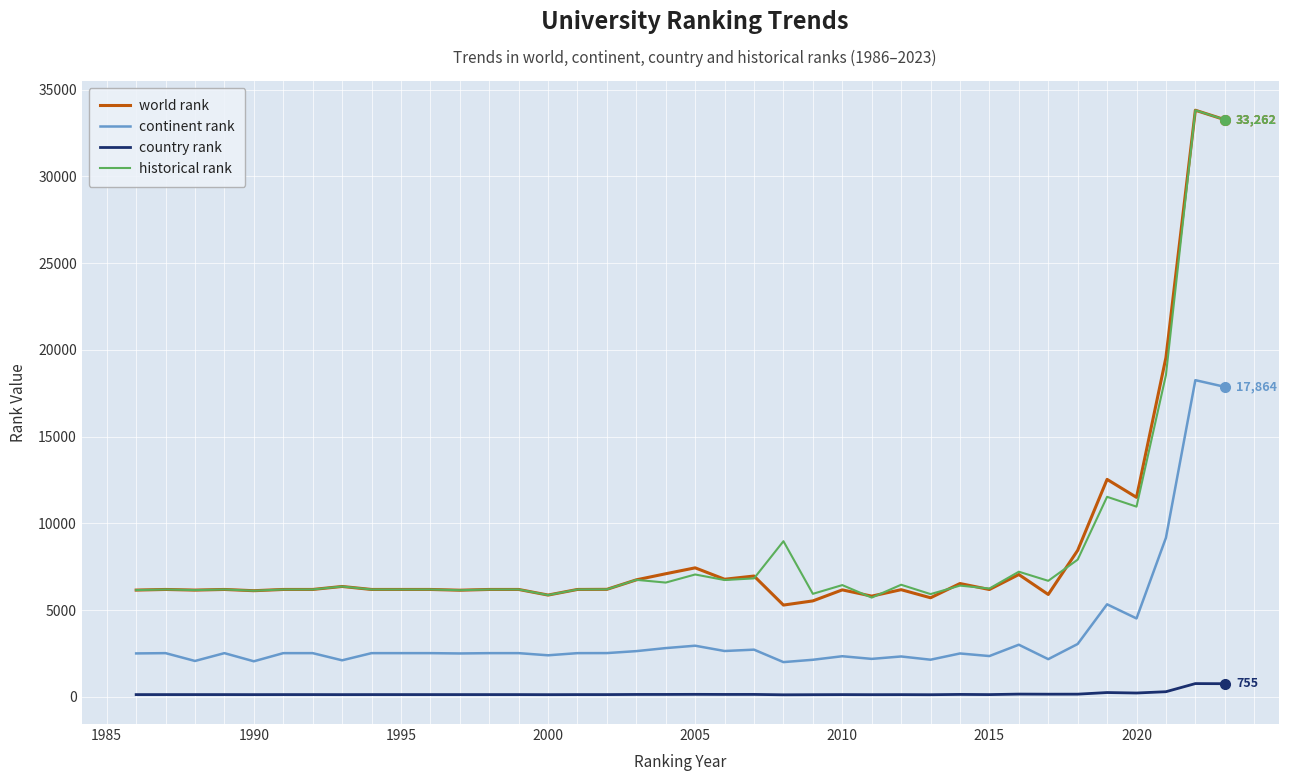

What is the average value of the continent rank series?

3587